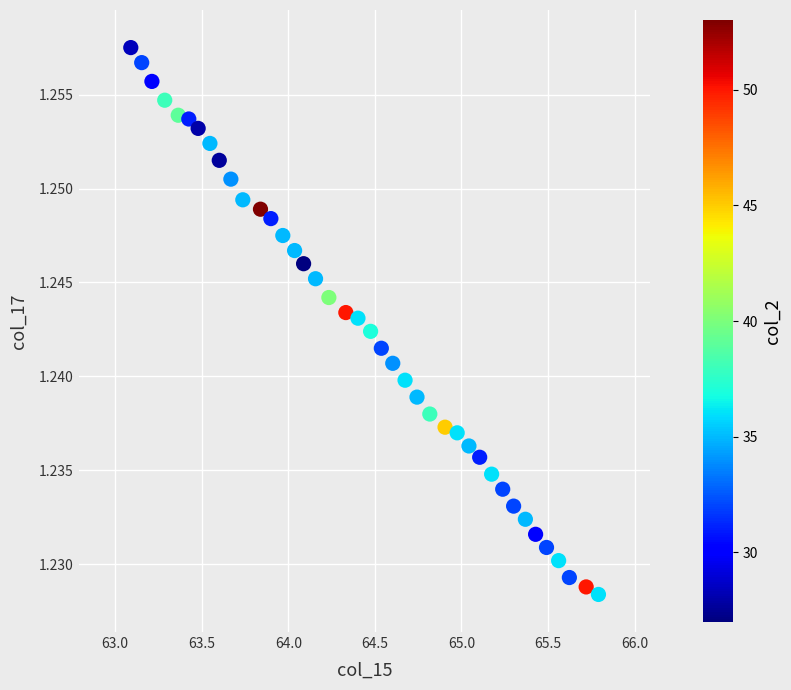

What is the range of X values (max minus min)?

2.7